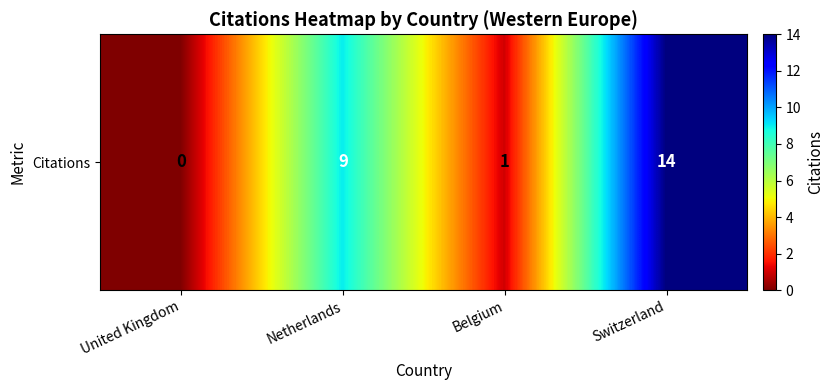

Reading right to left, list all the values displayed in this chart.

Switzerland=14	Belgium=1	Netherlands=9	United Kingdom=0